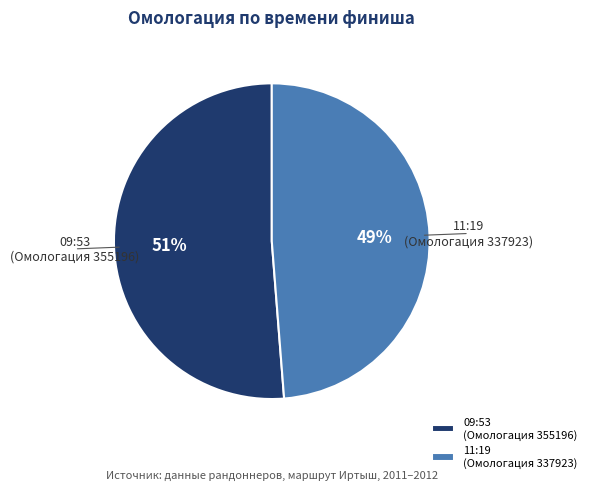

Combined, do 11:19 (Омологация 337923) and 09:53 (Омологация 355196) account for over 50%?

Yes